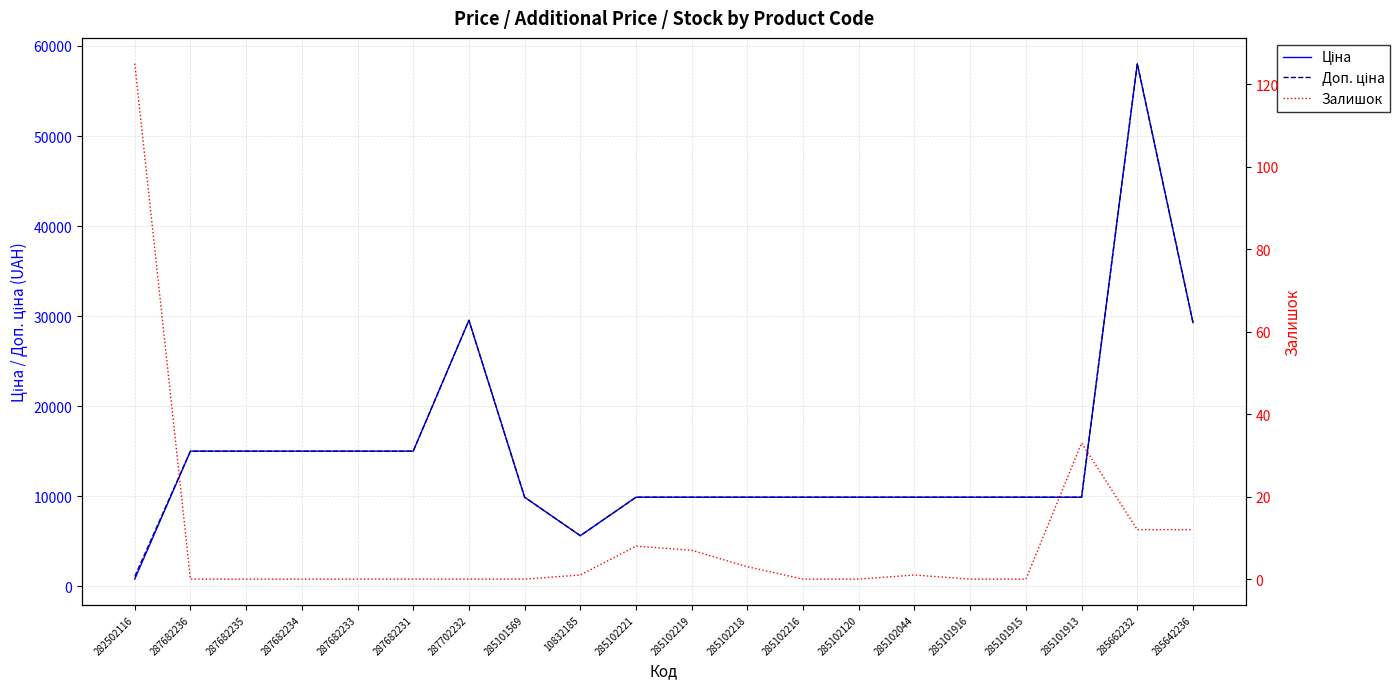

What is the spread (max minus min) of values at 287682231?

15019.2